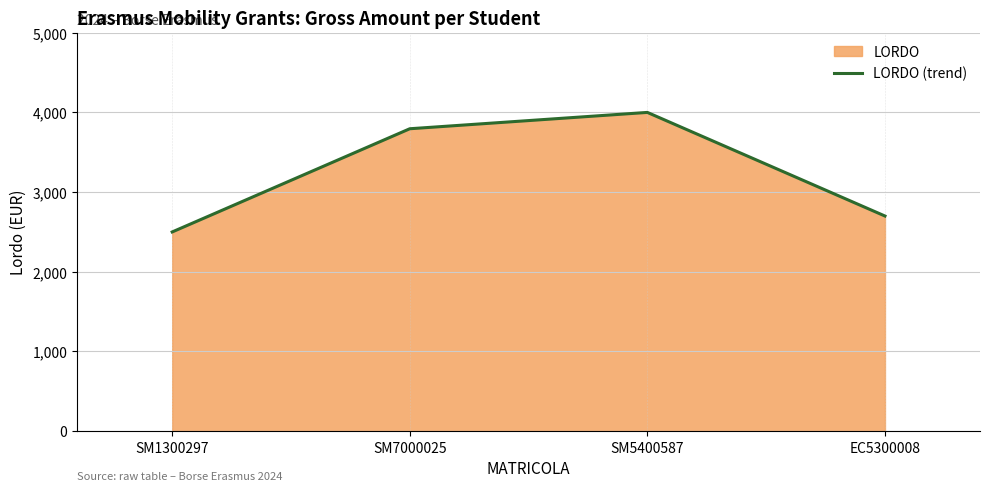

What is the change in value from SM7000025 to SM5400587?

+205